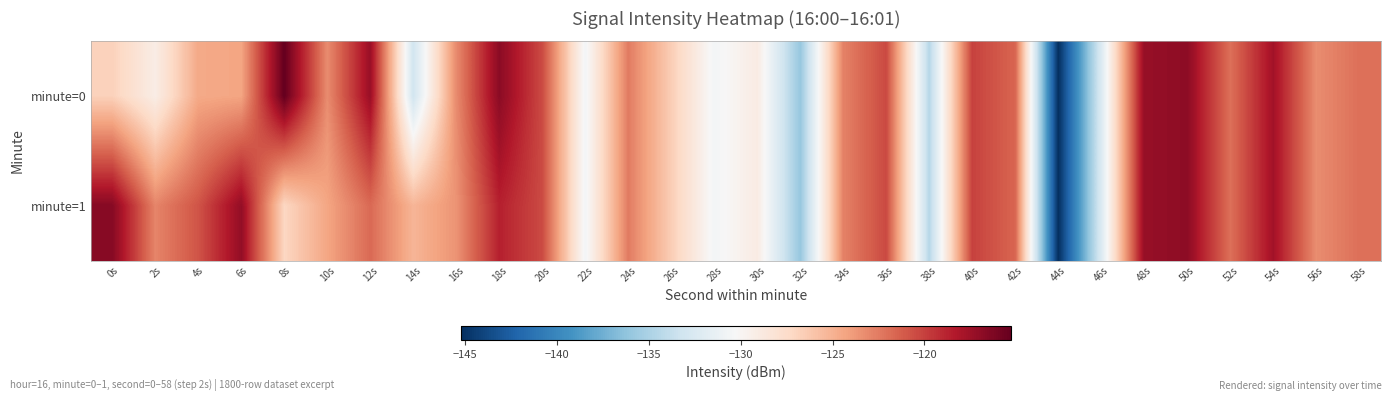

Which series has the largest total across all categories?

minute=1